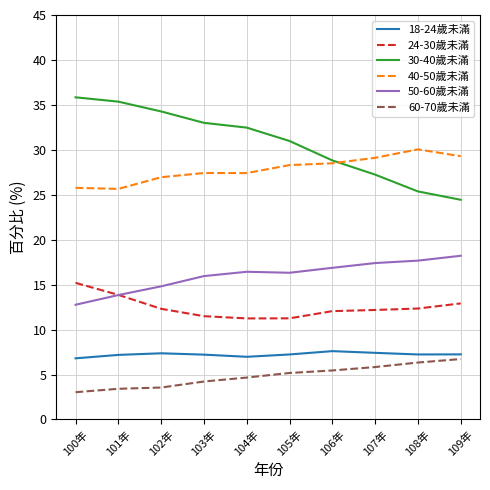

Which series has the largest total across all categories?

30-40歲未滿